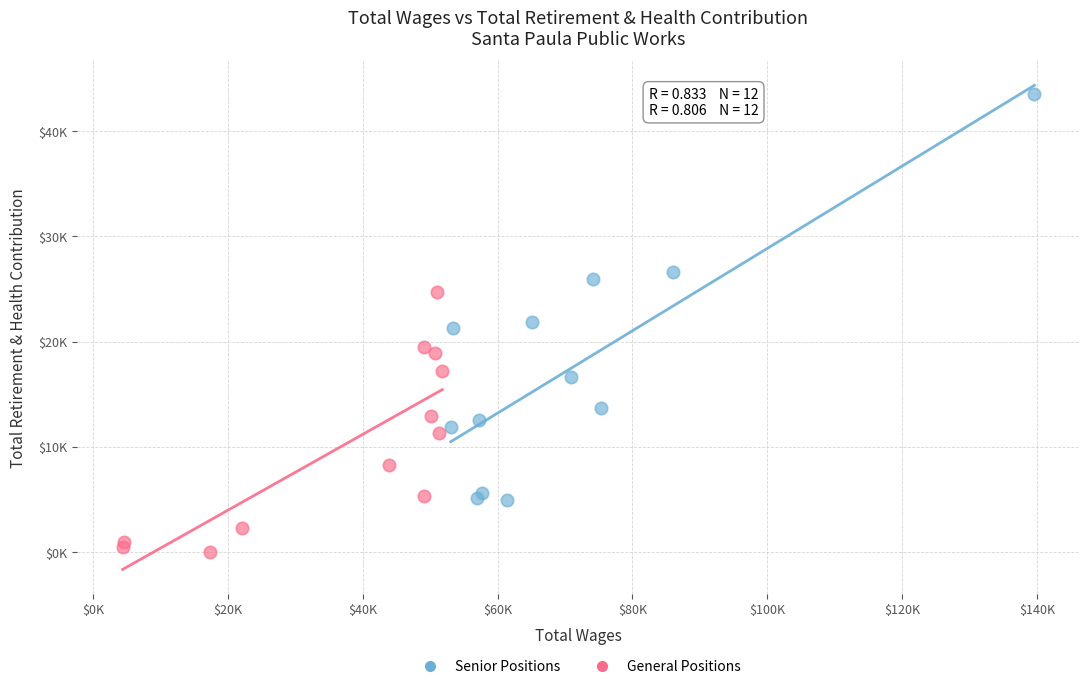

Which series contains the lowest Y value?

General Positions